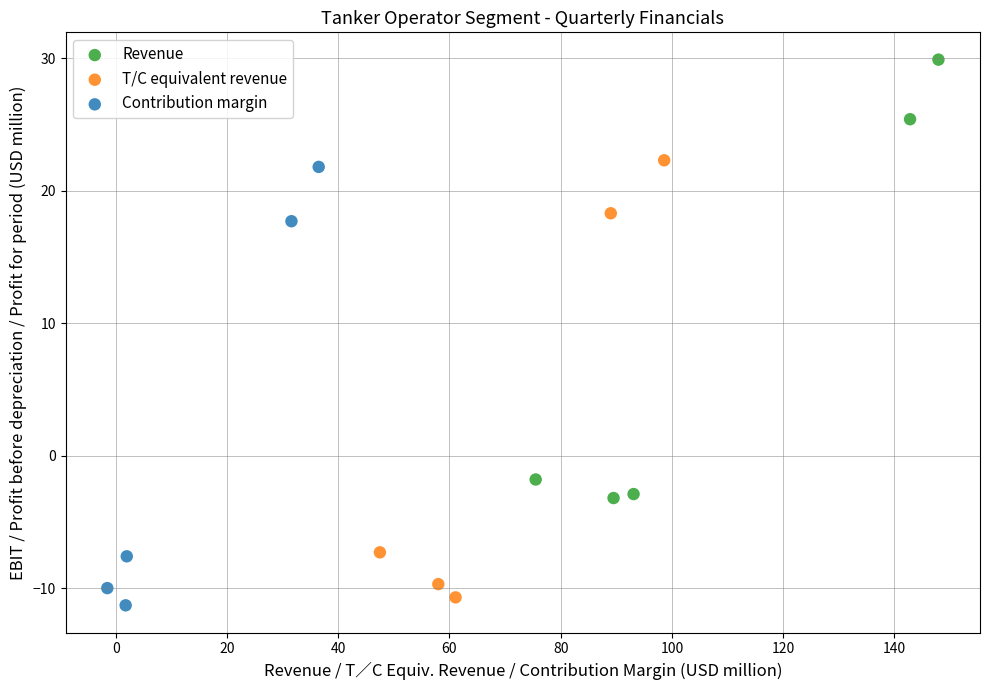

Which series reaches the maximum Y coordinate?

Revenue